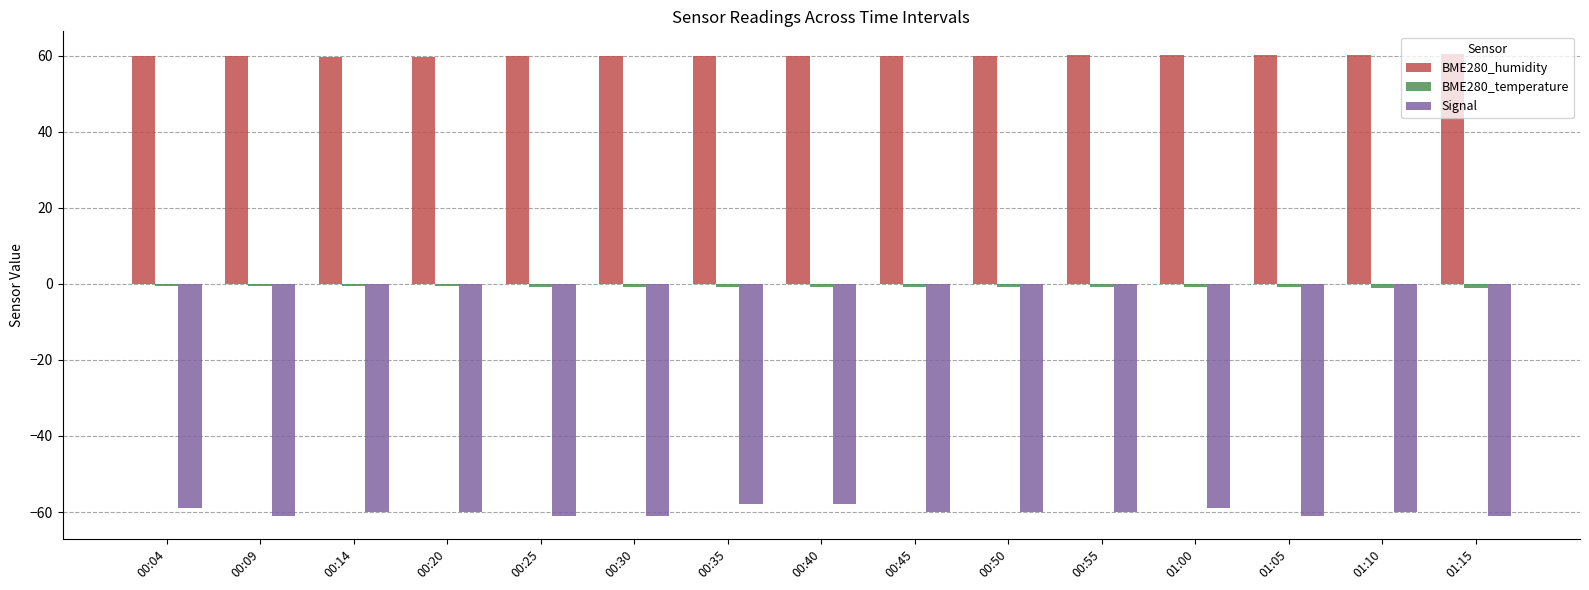

How many groups of bars are there?

15